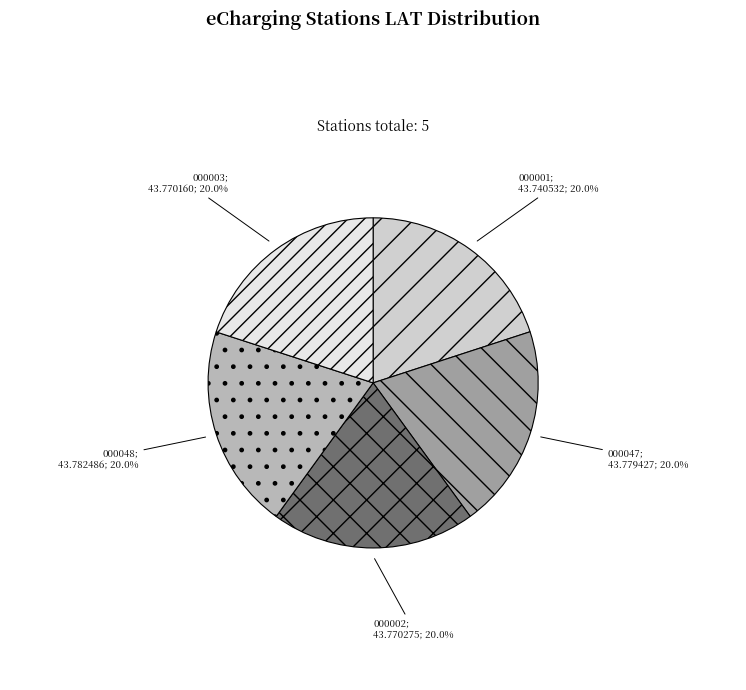

Is there a majority slice in this chart?

No